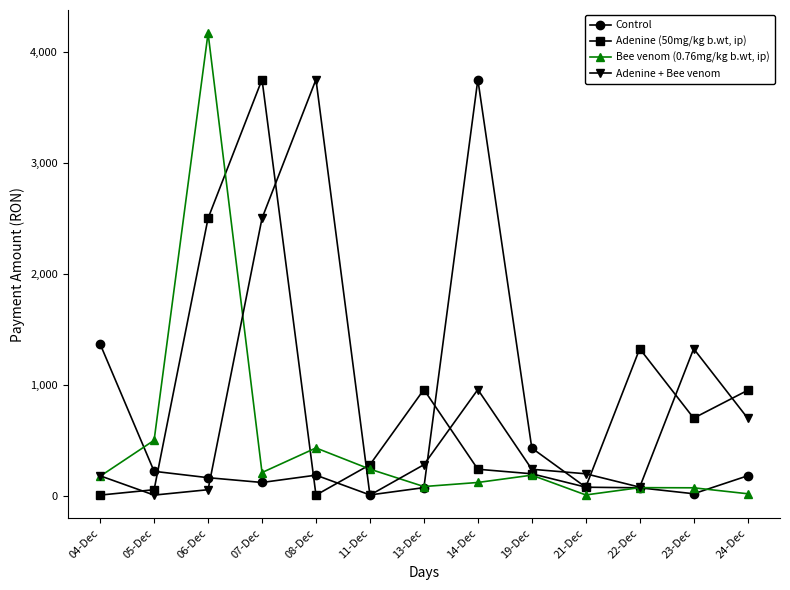

What is the total value across all series at 23-Dec?

2115.0